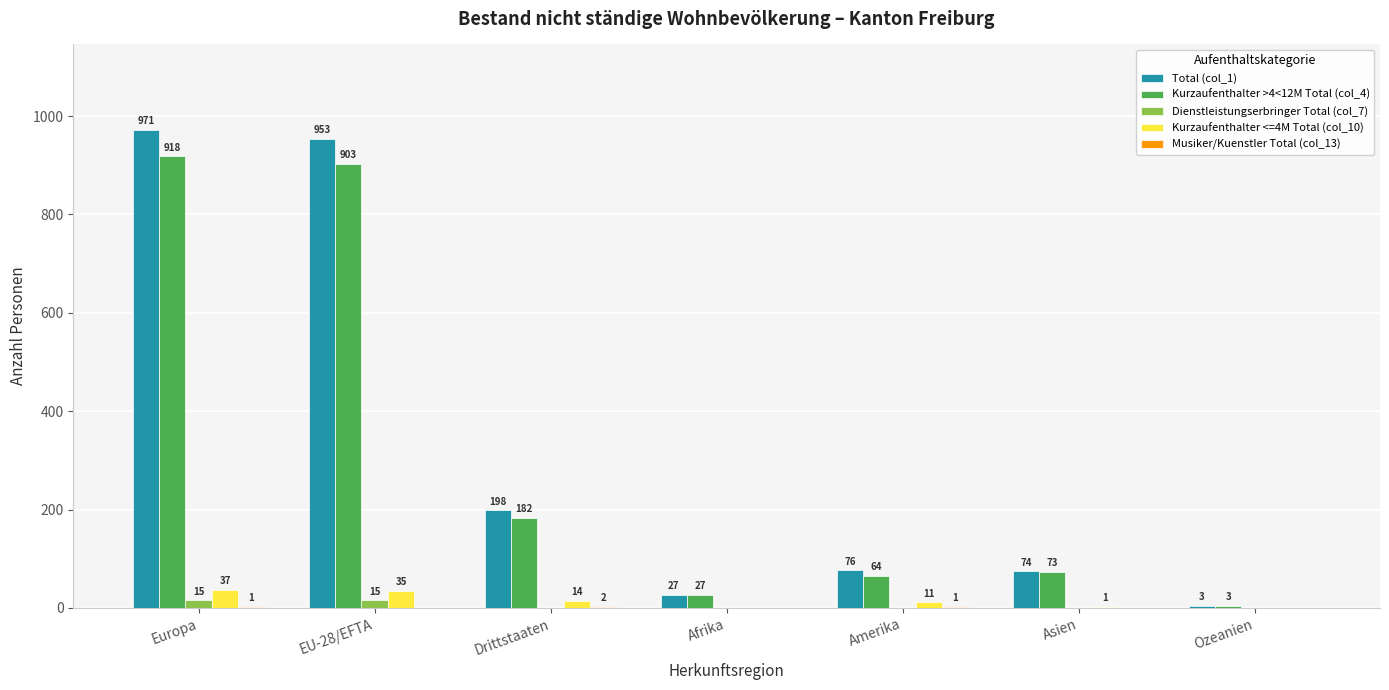

The value of Dienstleistungserbringer Total (col_7) at Ozeanien is 0. True or false?

True